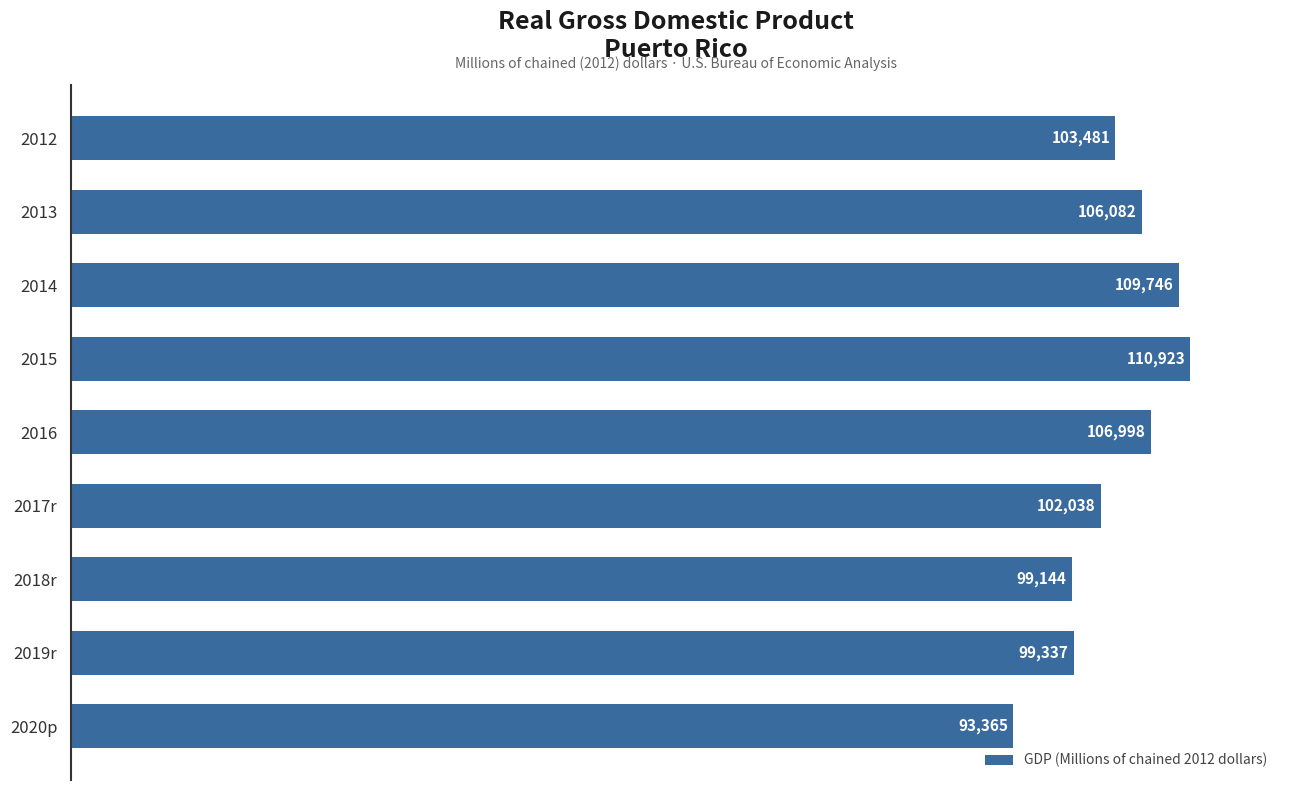

Reading bottom to top, transcribe all the data shown in this chart.

2020p=93365	2019r=99337	2018r=99144	2017r=102038	2016=106998	2015=110923	2014=109746	2013=106082	2012=103481